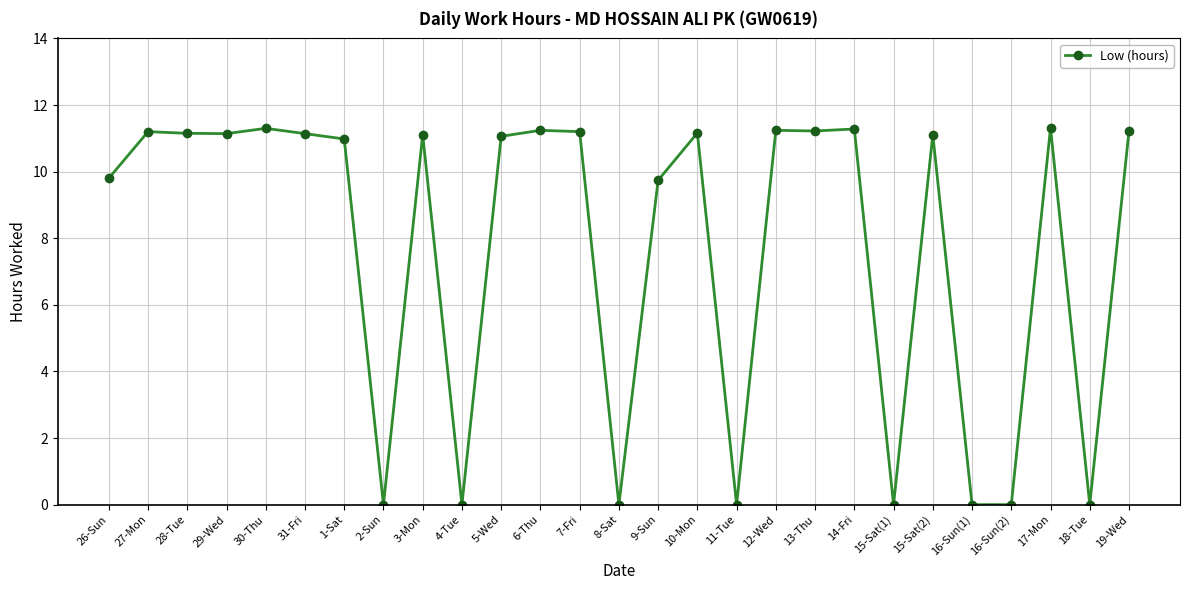

What is the difference between the maximum and minimum values?

11.3